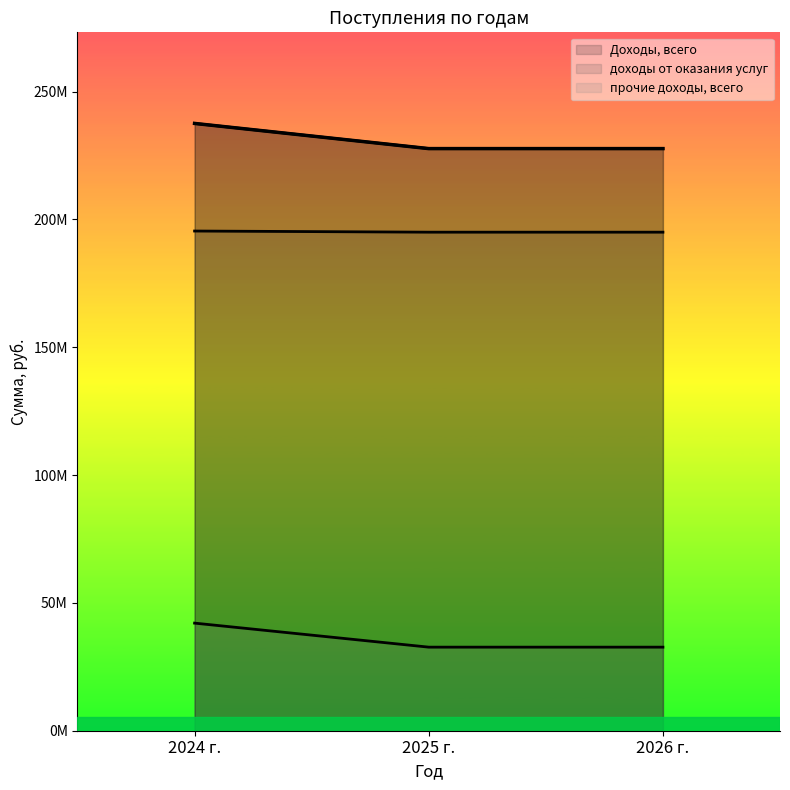

Reading left to right, transcribe all the data shown in this chart.

Доходы, всего: 2024 г.=237538800	2025 г.=227693385	2026 г.=227693385
доходы от оказания услуг: 2024 г.=195450100	2025 г.=195005285	2026 г.=195005285
прочие доходы, всего: 2024 г.=42088700	2025 г.=32688100	2026 г.=32688100